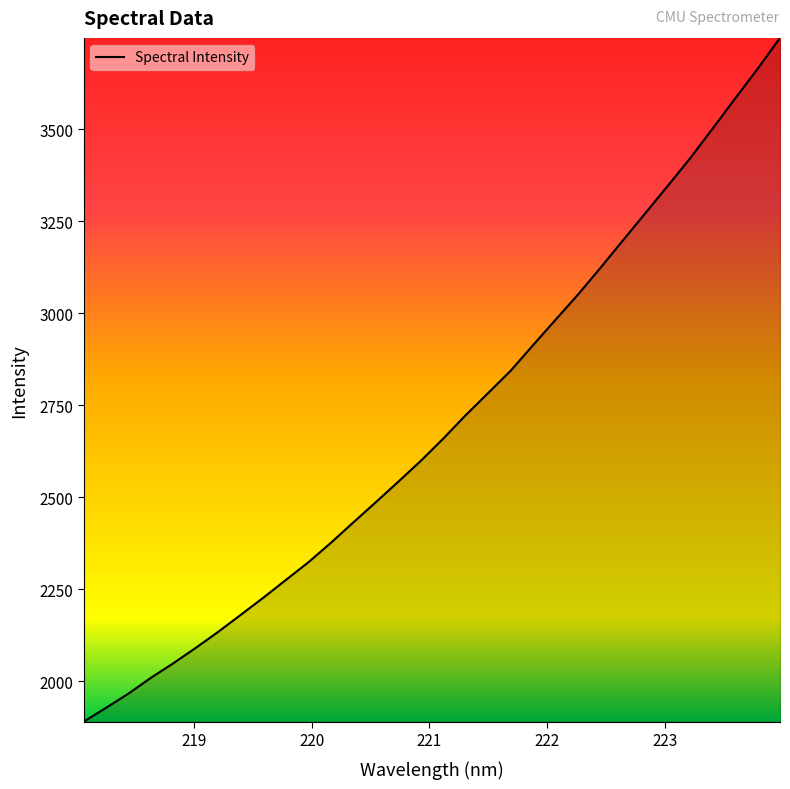

What is the minimum value shown in the chart?

1890.5